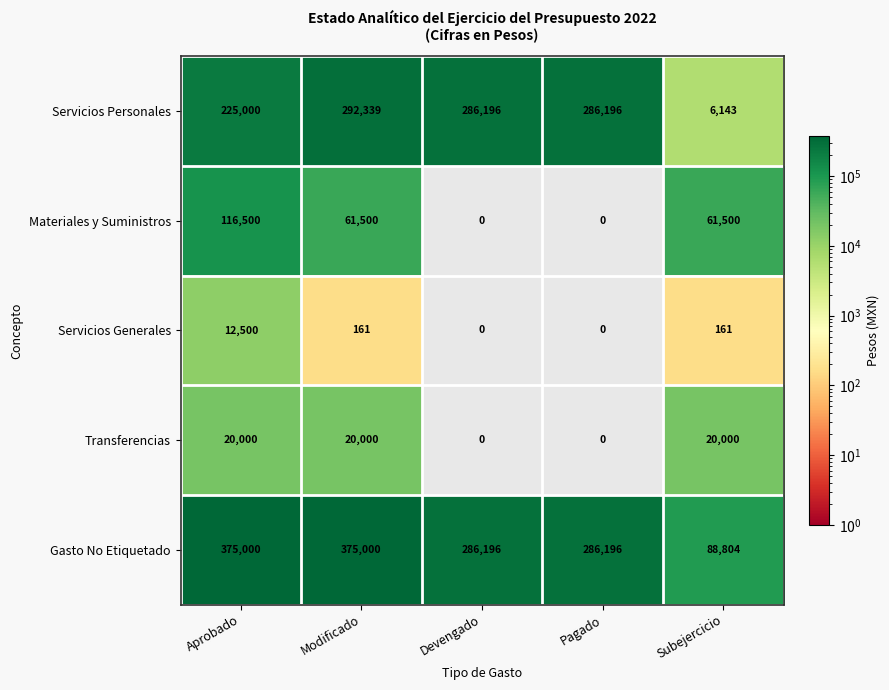

Reading right to left, transcribe all the data shown in this chart.

Servicios Personales: Subejercicio=6143	Pagado=286196	Devengado=286196	Modificado=292339	Aprobado=225000
Materiales y Suministros: Subejercicio=61500	Pagado=0	Devengado=0	Modificado=61500	Aprobado=116500
Servicios Generales: Subejercicio=161	Pagado=0	Devengado=0	Modificado=161	Aprobado=12500
Transferencias: Subejercicio=20000	Pagado=0	Devengado=0	Modificado=20000	Aprobado=20000
Gasto No Etiquetado: Subejercicio=88804	Pagado=286196	Devengado=286196	Modificado=375000	Aprobado=375000